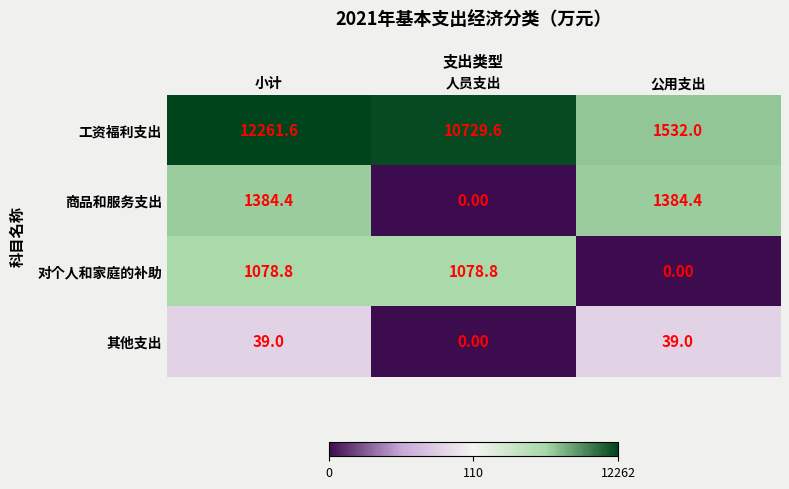

What is the spread (max minus min) of values at 小计?

12222.6